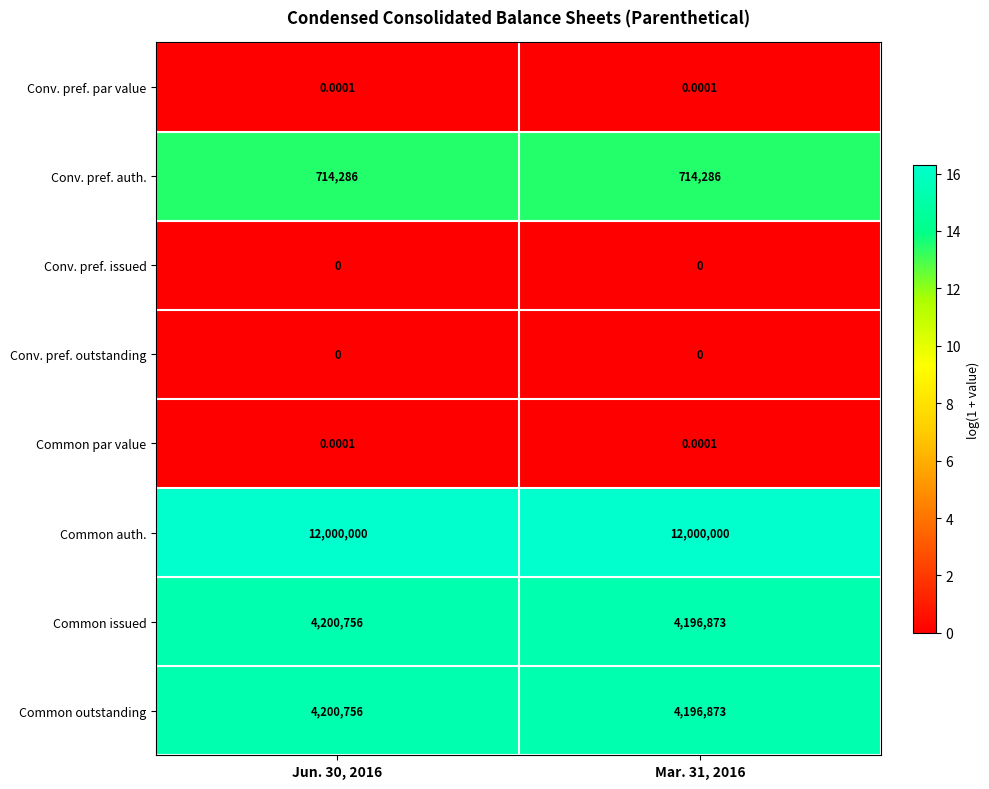

Which series has the largest total across all categories?

Common auth.